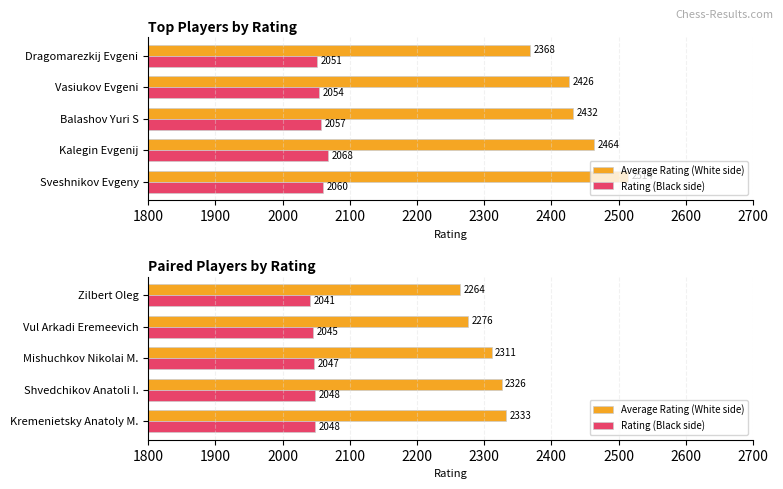

Which series has the largest total across all categories?

Average Rating (White side)